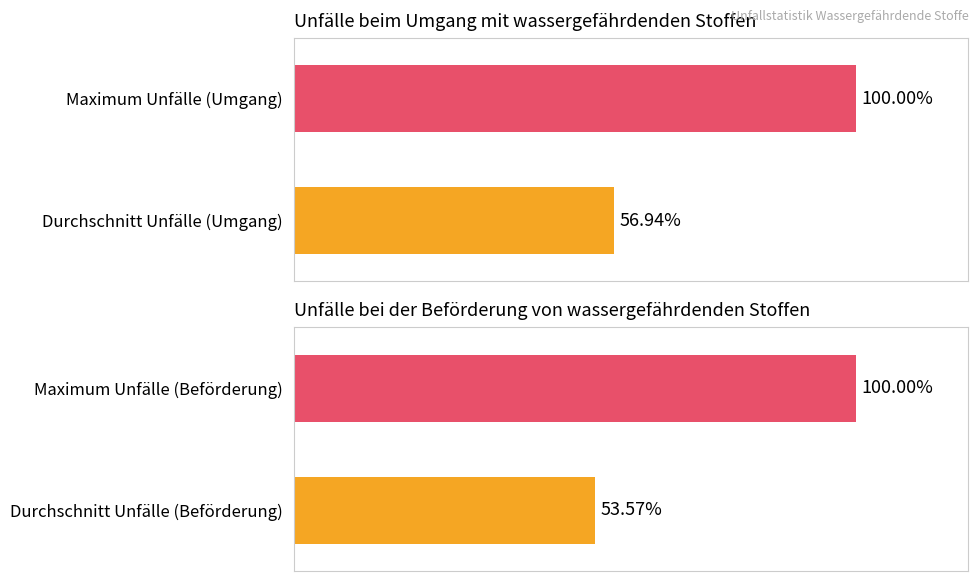

Rank the series by their maximum value, from lowest to highest.

Unfälle bei Beförderung (Anzahl), Unfälle beim Umgang (Anzahl)